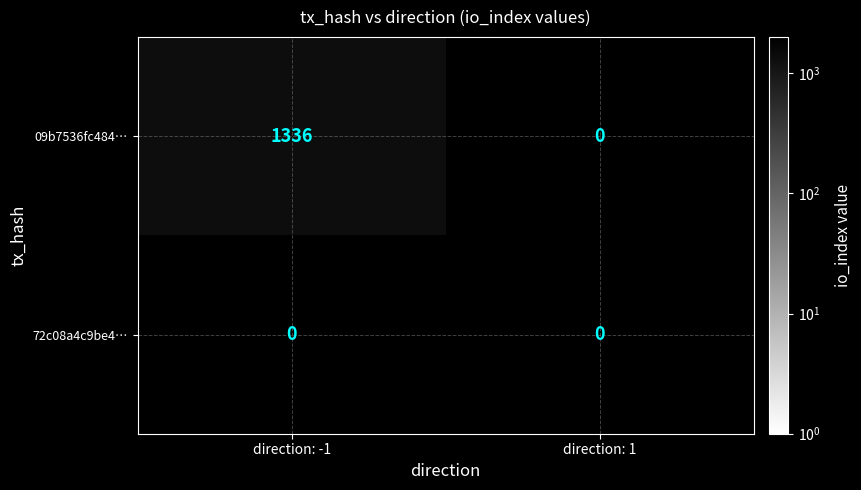

At which label is 72c08a4c9be41c9c2c8fa48072a07562e7777d7 closest to 0?

direction_-1